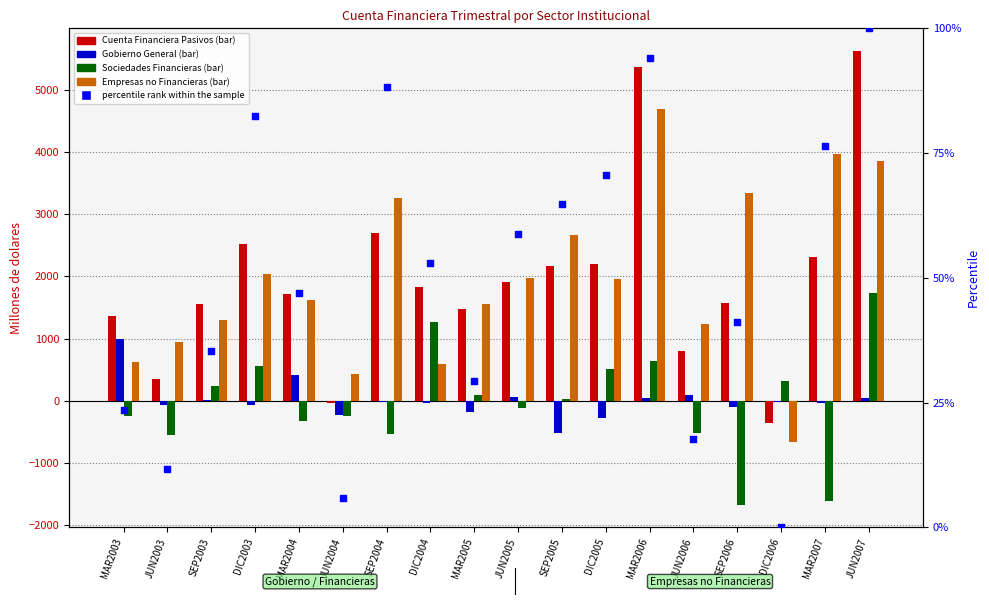

At how many categories does at least one series exceed -1200?

18